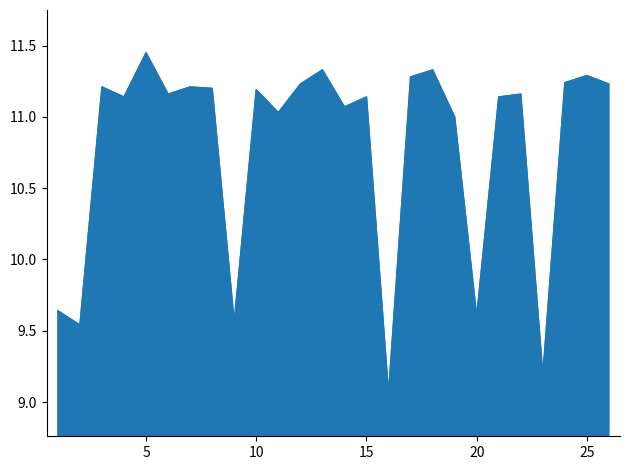

How many lines are shown in the chart?

1